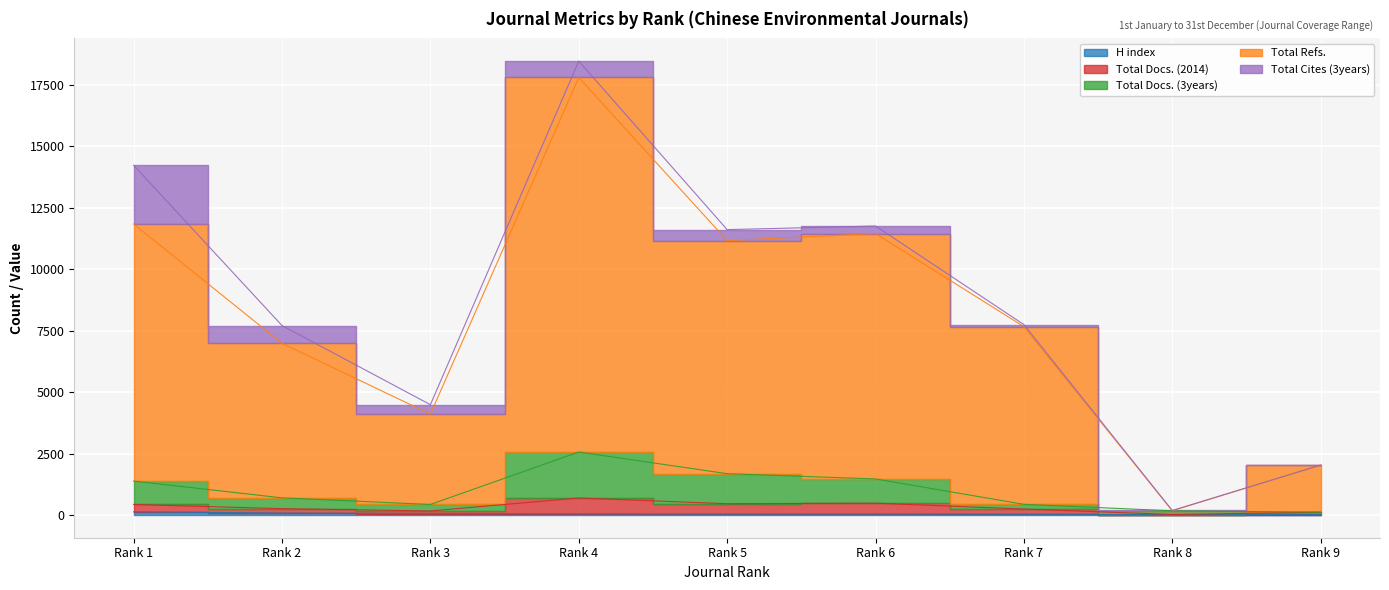

At which category does the chart reach its minimum across all series?

Rank 9